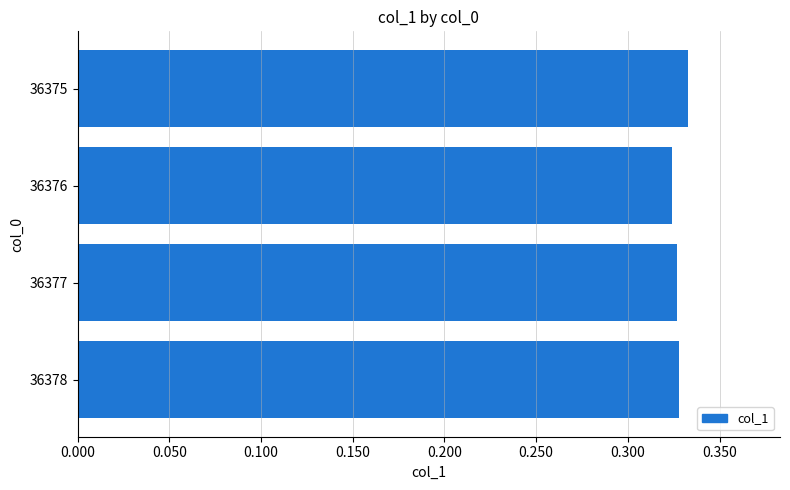

The chart shows a value of 0.1 at 36375. True or false?

False